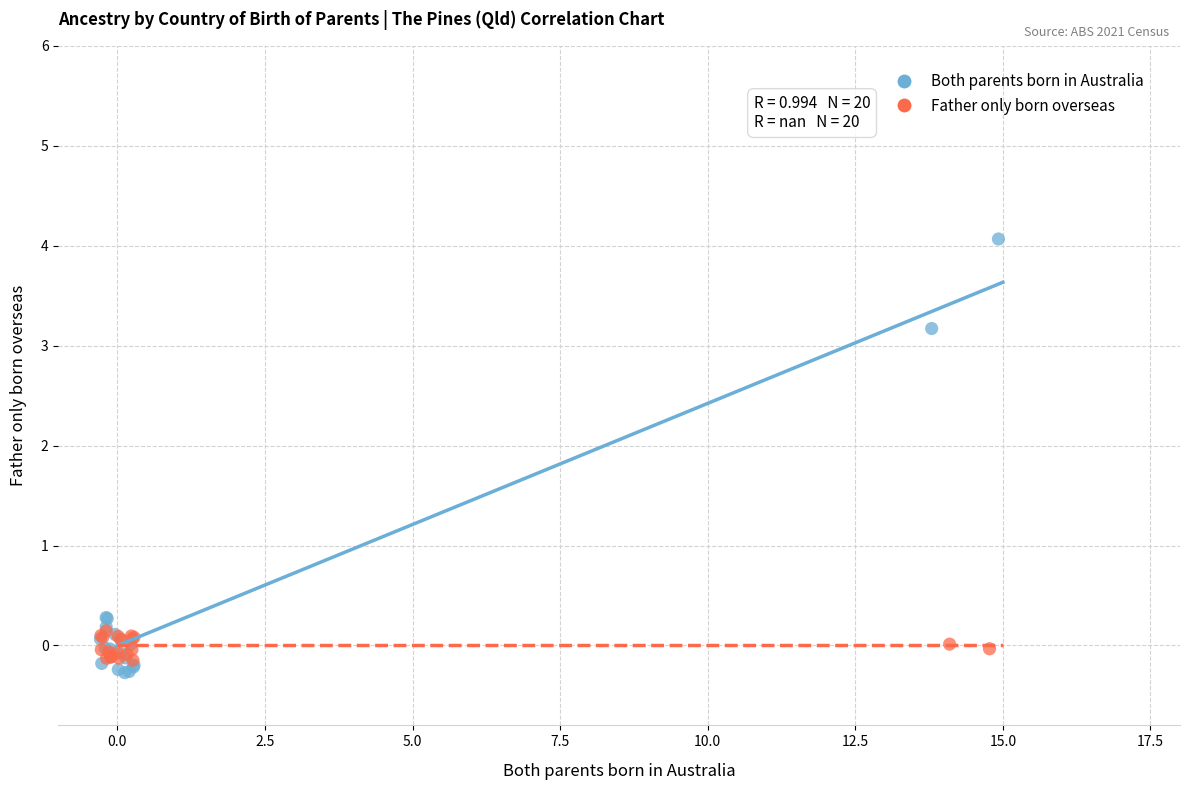

Which series contains the highest Y value?

Both parents born in Australia